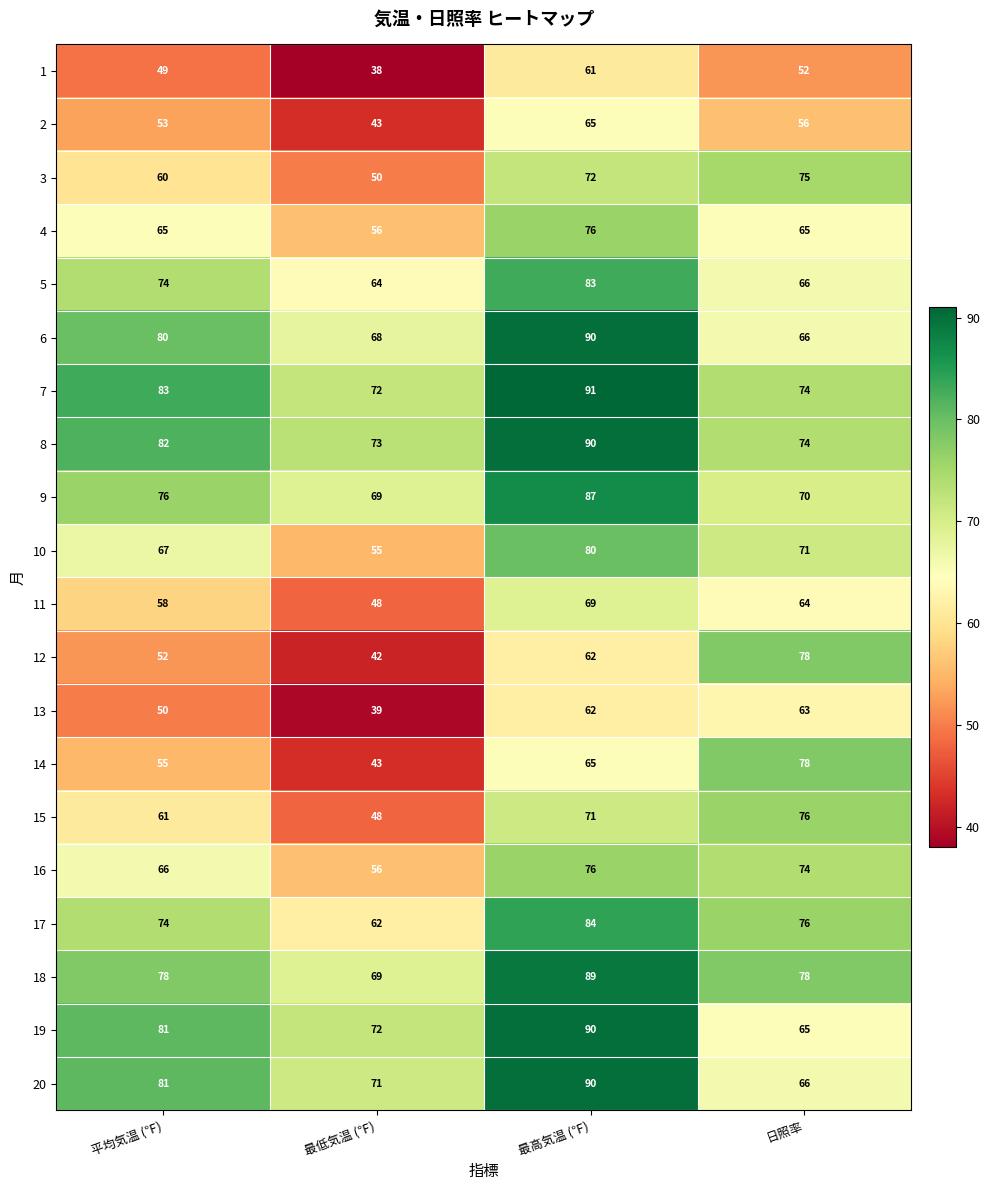

True or false: 1 has a value of 94 at 最高気温 (℉).

False